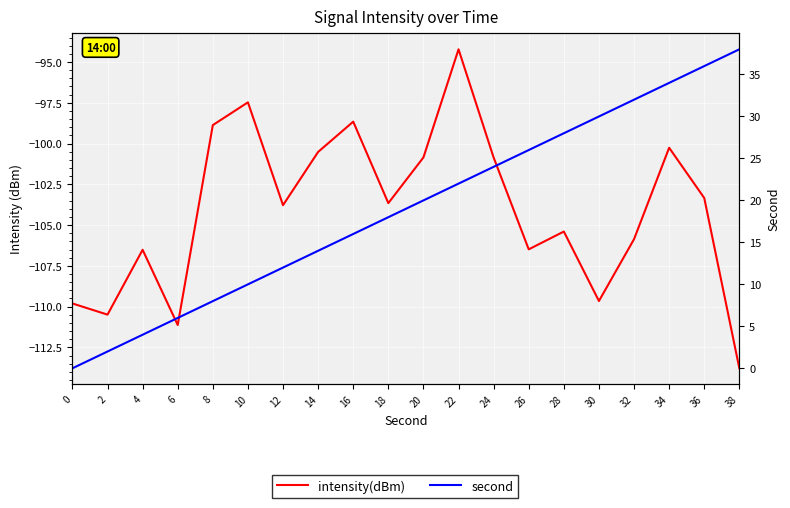

True or false: intensity(dBm) has more than 2 points higher than both neighbors.

True